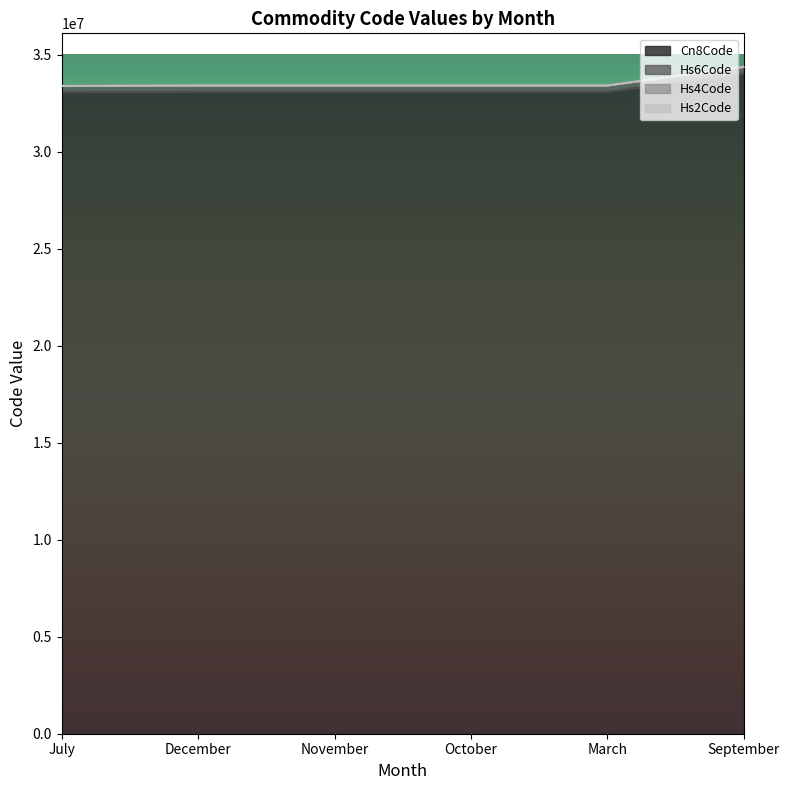

What is the difference between the Commodity_Hs2Code values at September and October?

950090